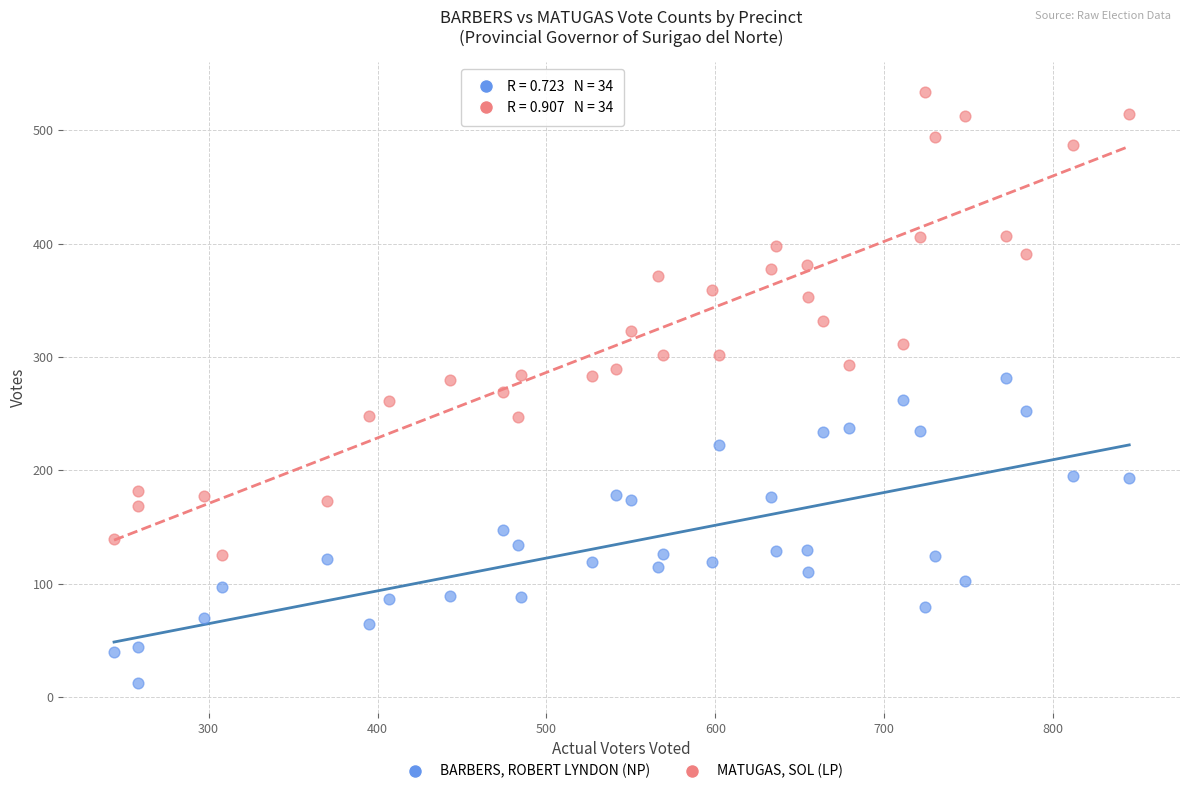

Which series contains the highest Y value?

MATUGAS, SOL (LP)